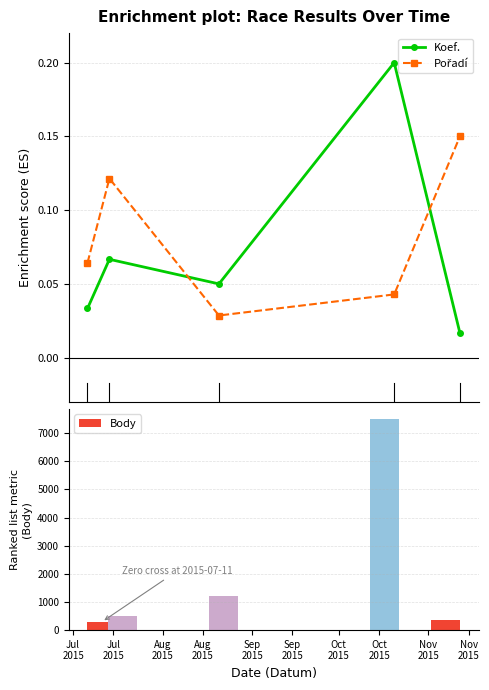

At which label is Body closest to 3890?

2015-08-15